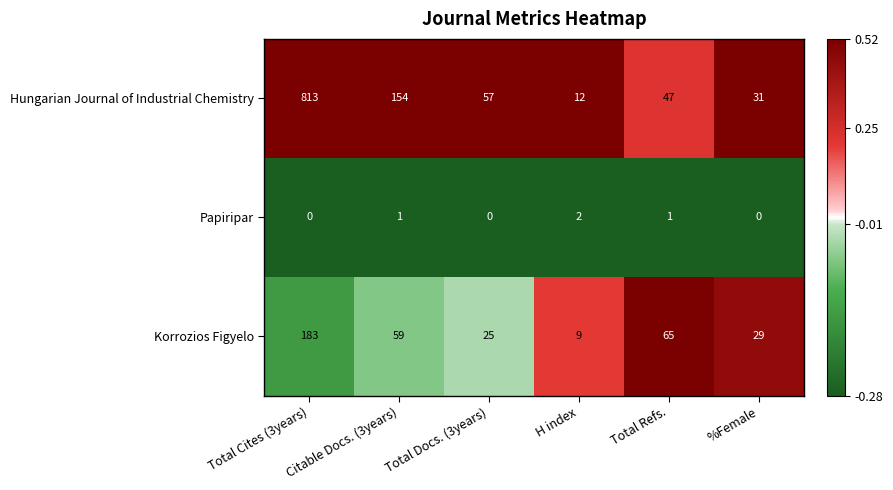

How many Papiripar values are between 0 and 1?

5